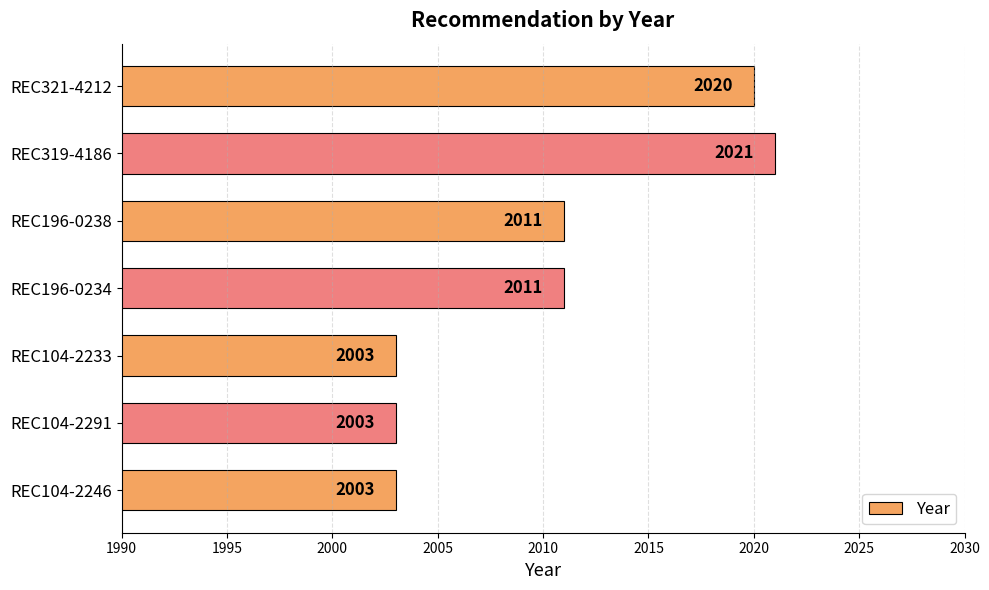

What is the value of the 4th bar from the top?

2011